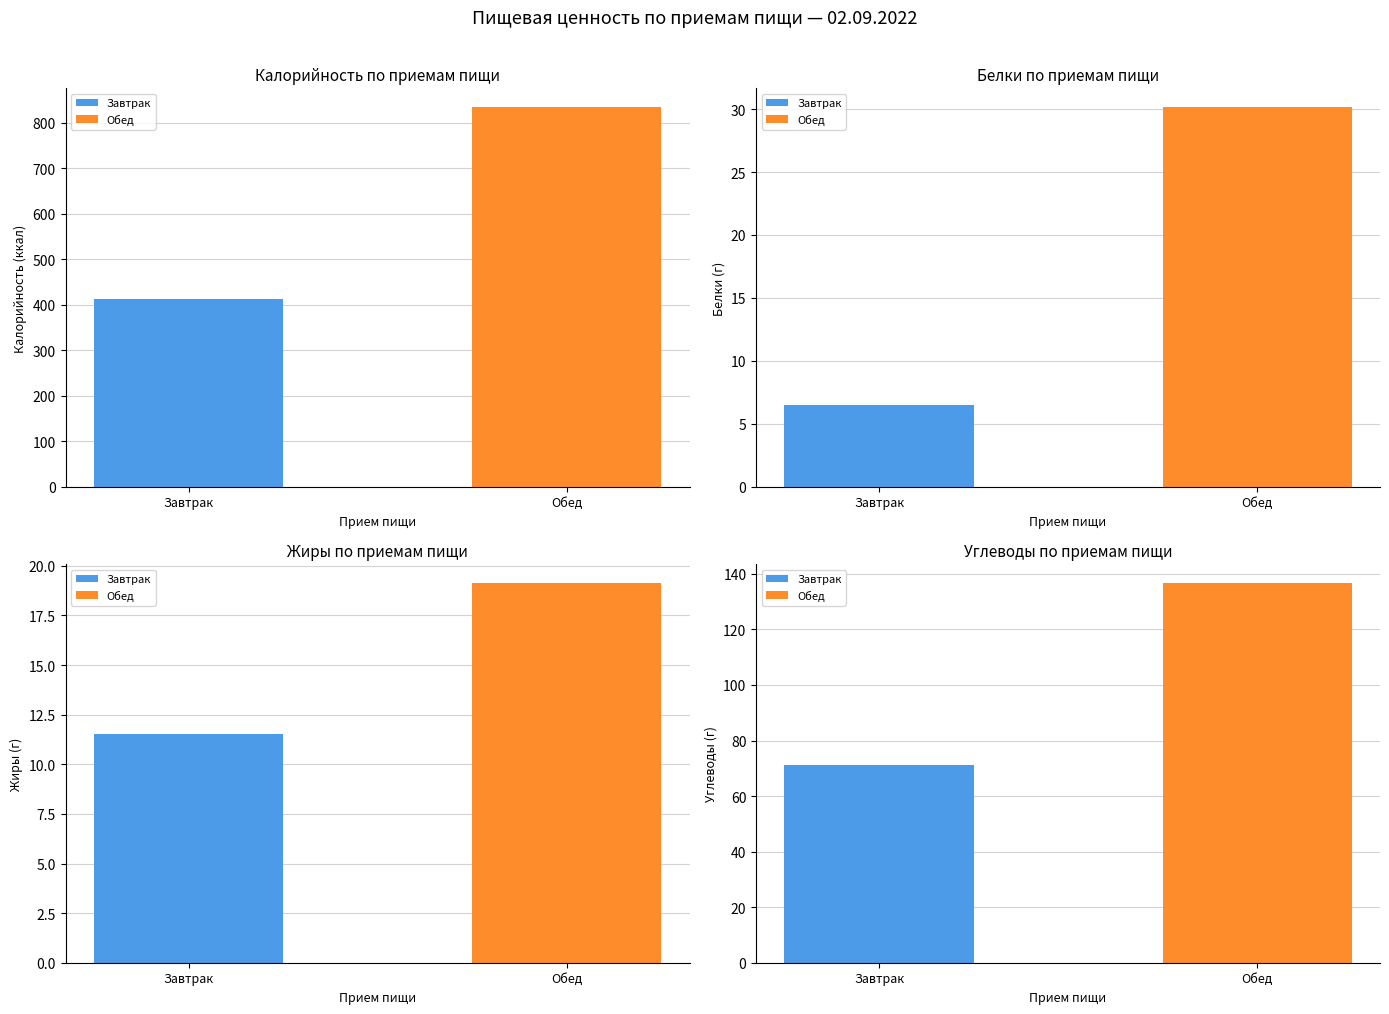

Is it true that Белки equals 6.5 at Завтрак?

True